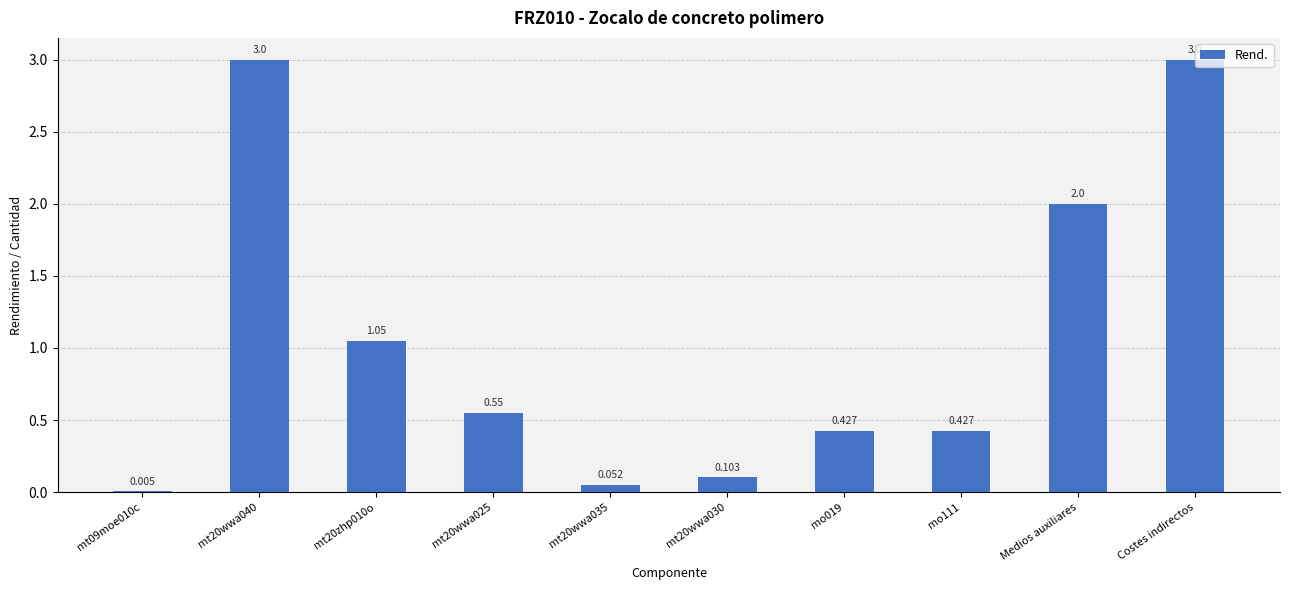

Rank the categories by value from highest to lowest.

mt20wwa040, Costes indirectos, Medios auxiliares, mt20zhp010o, mt20wwa025, mo019, mo111, mt20wwa030, mt20wwa035, mt09moe010c